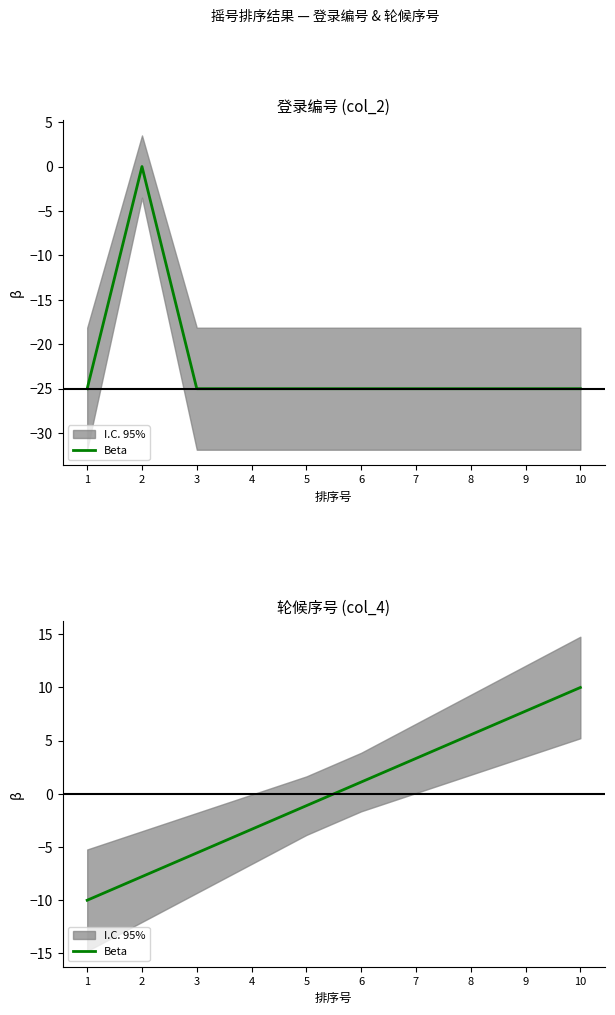

How many values are above zero?

5